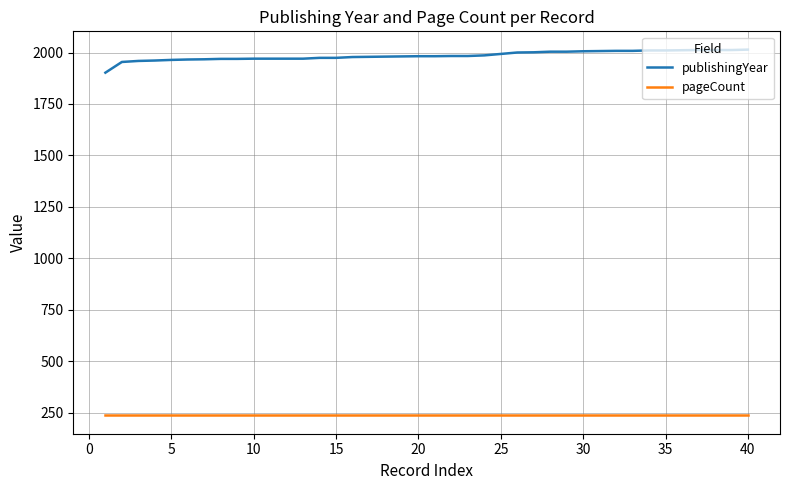

True or false: publishingYear and pageCount cross at least once.

False